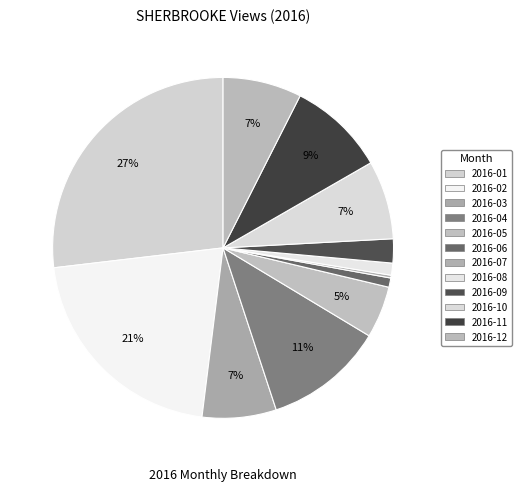

What is the largest slice in the pie chart?

2016-01